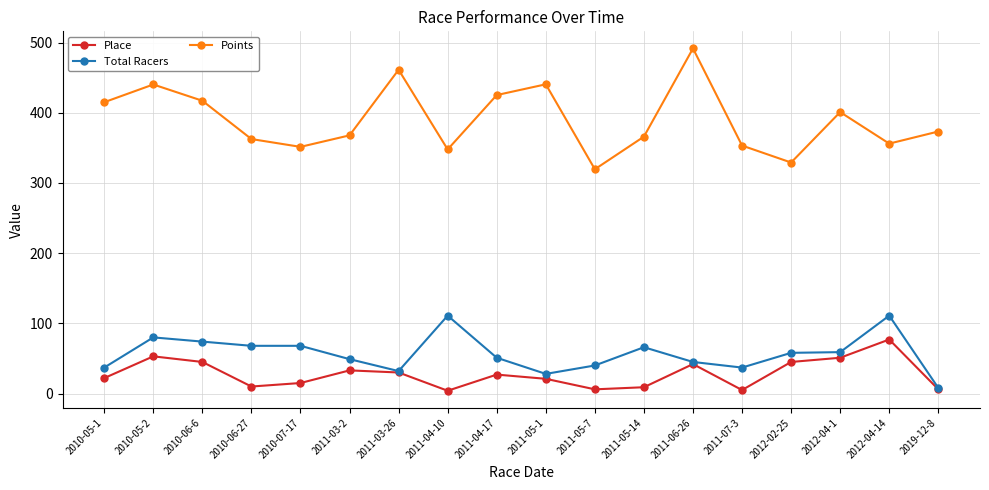

Which series has the largest range (max minus min)?

Points